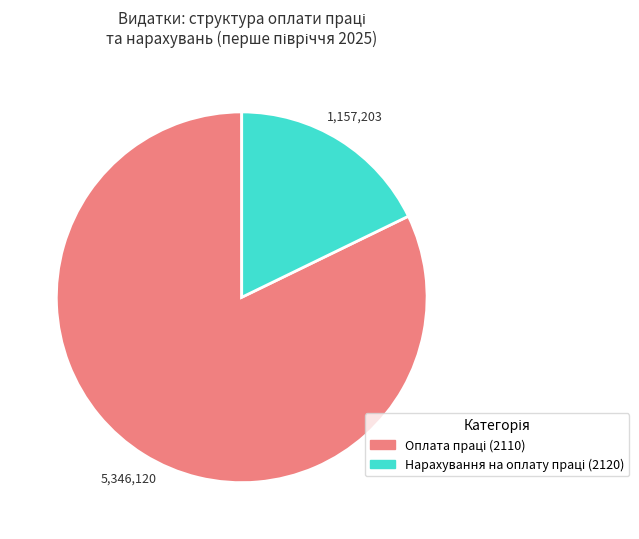

Does any single category account for the majority?

Yes